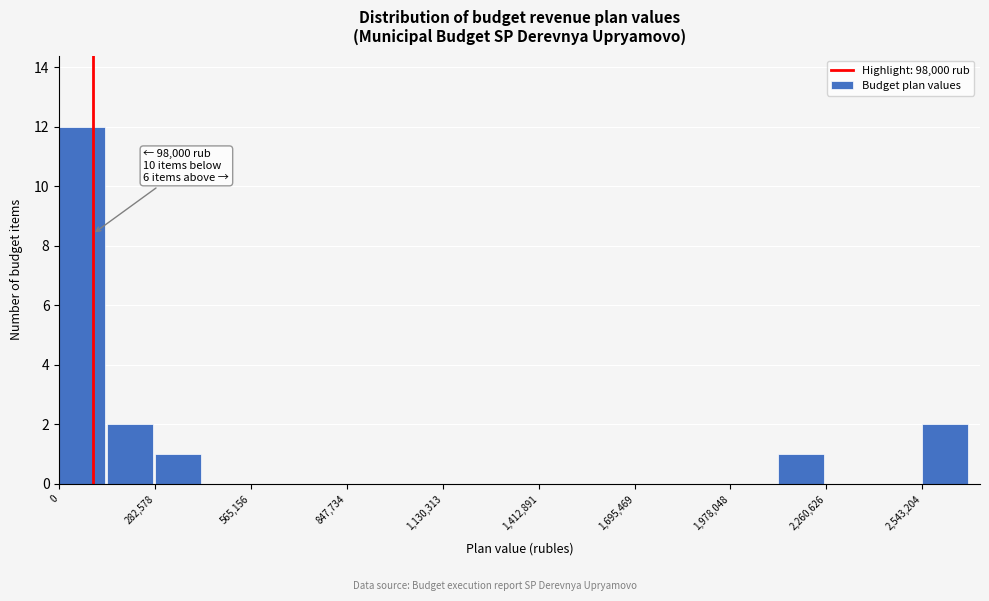

Around what value on the x-axis is the tallest bar? Give the approximate position of its centre, as read against the axis.

50000